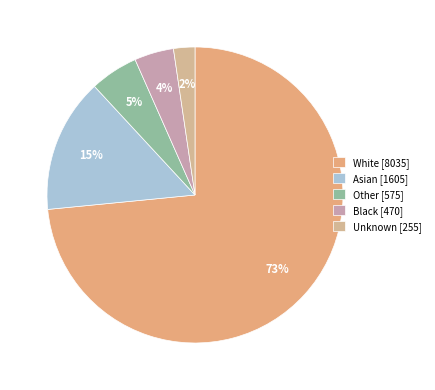

Is White the majority of the pie?

Yes